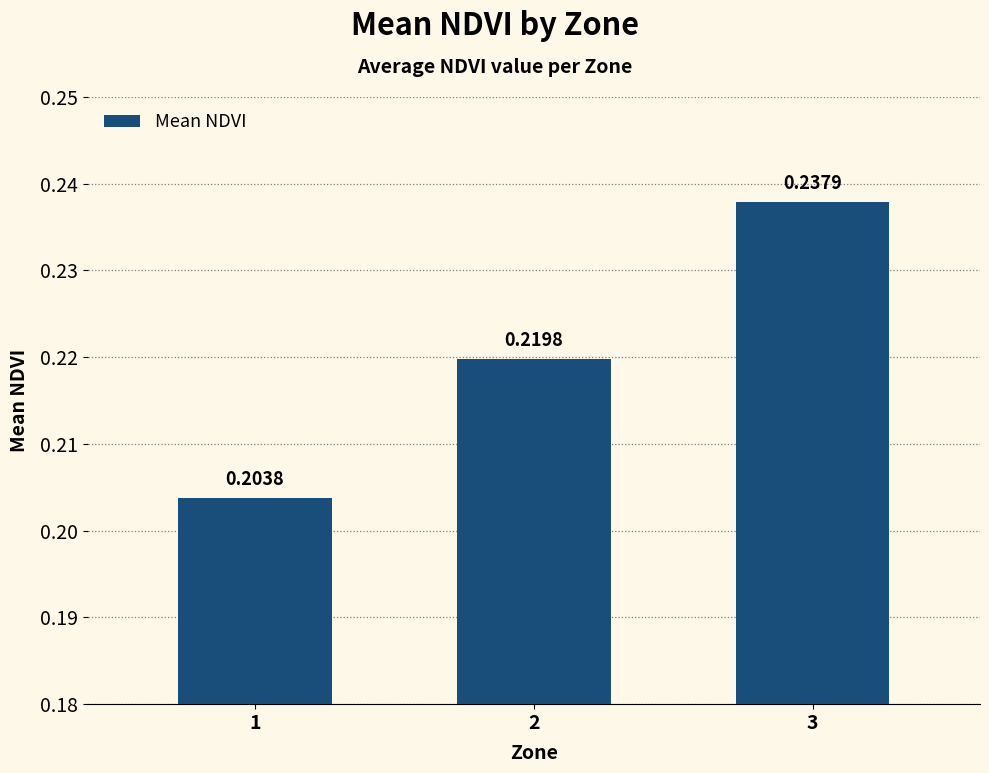

Which has a higher value, 2 or 3?

3